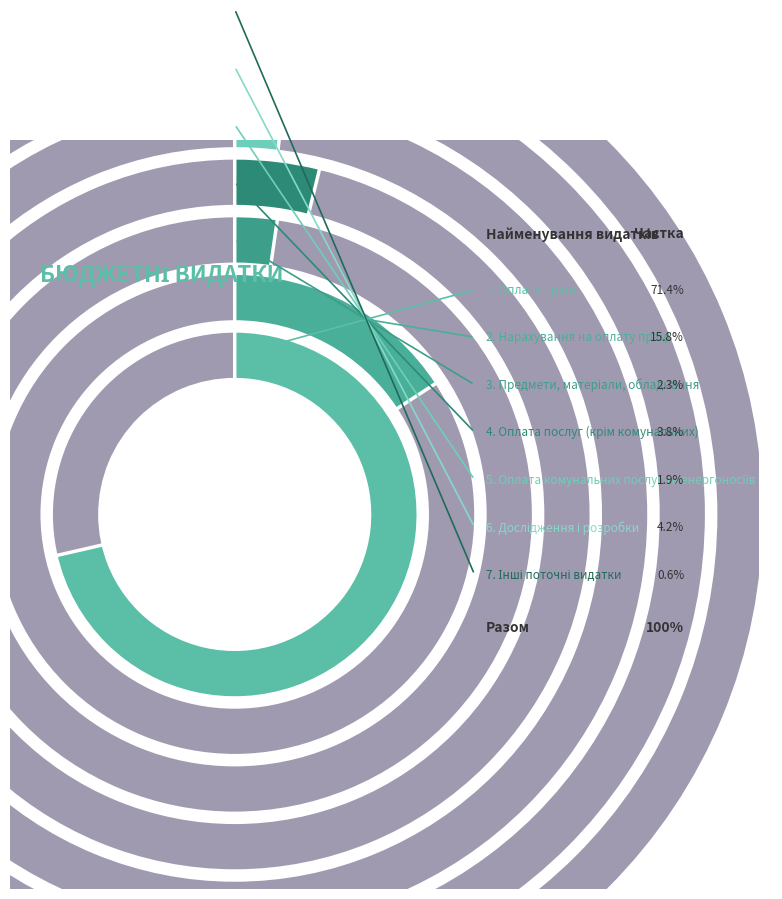

Between Оплата комунальних послуг та енергоносіїв and Предмети, матеріали, обладнання, which is larger?

Предмети, матеріали, обладнання